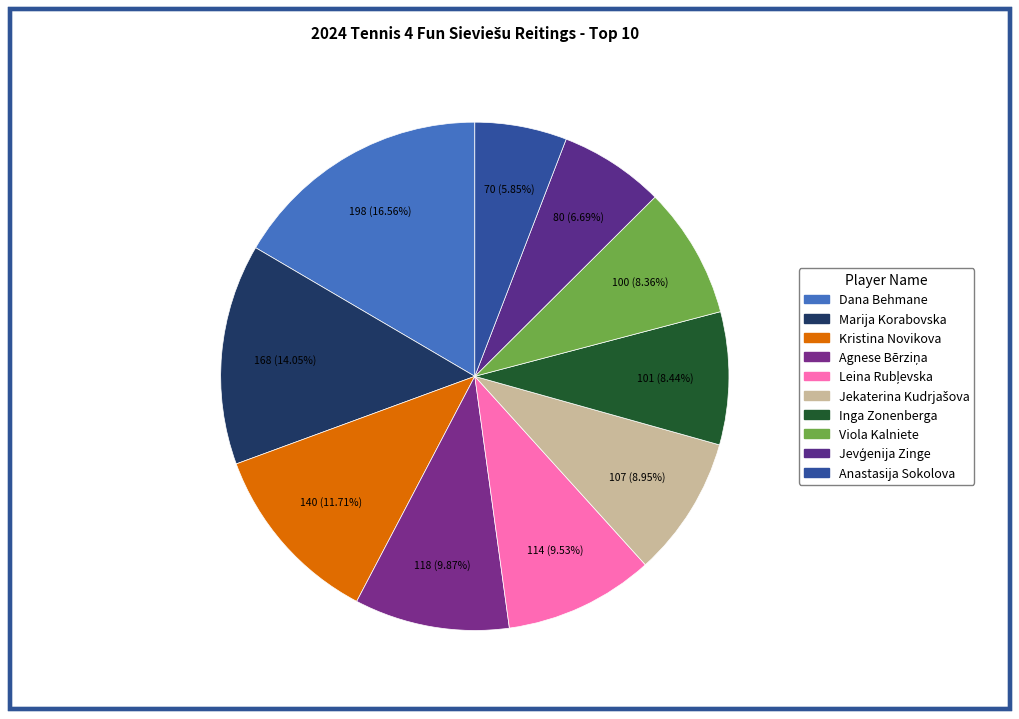

Rank the categories by value from highest to lowest.

Dana Behmane, Marija Korabovska, Kristina Novikova, Agnese Bērziņa, Leina Rubļevska, Jekaterina Kudrjašova, Inga Zonenberga, Viola Kalniete, Jevģenija Zinge, Anastasija Sokolova